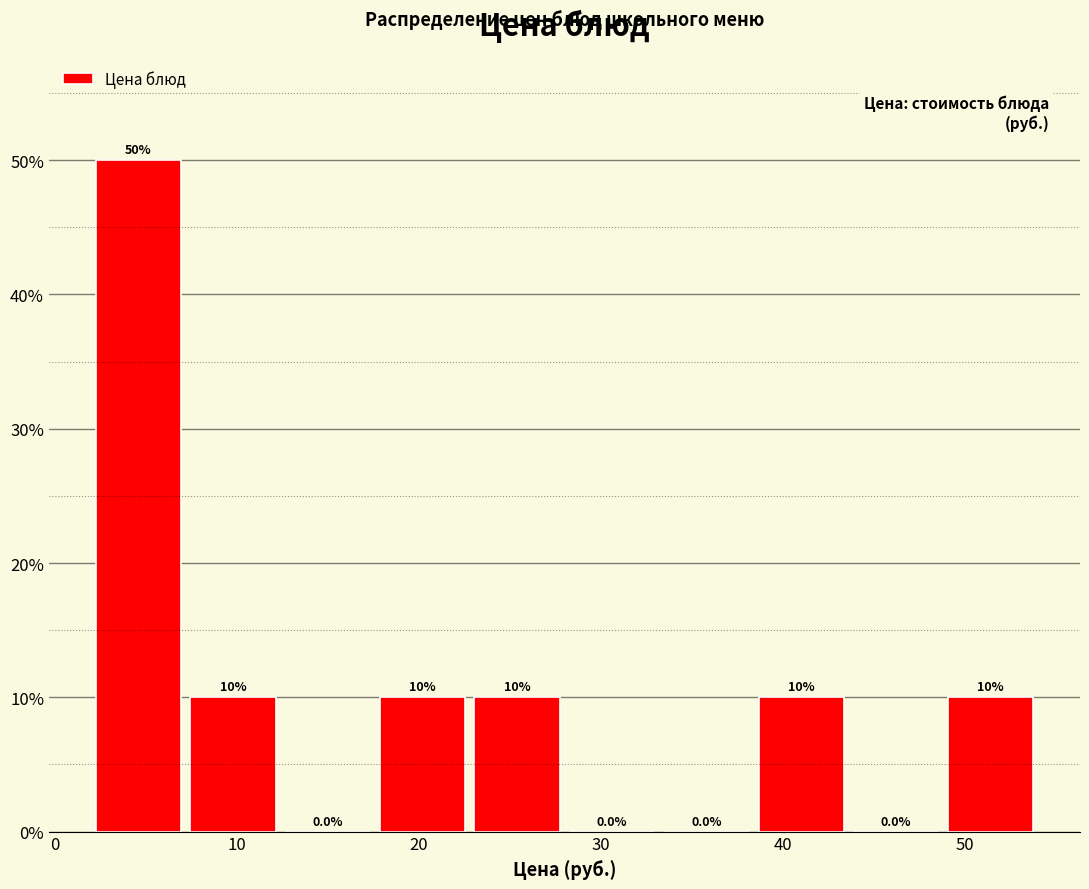

Which range on the x-axis has the tallest bar?

2.0 to 7.2